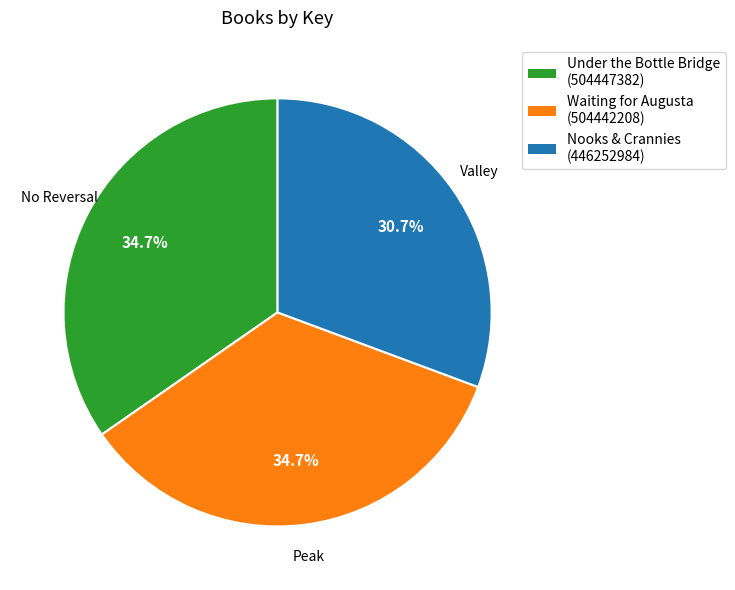

Which has a higher value, Nooks & Crannies or Waiting for Augusta?

Waiting for Augusta